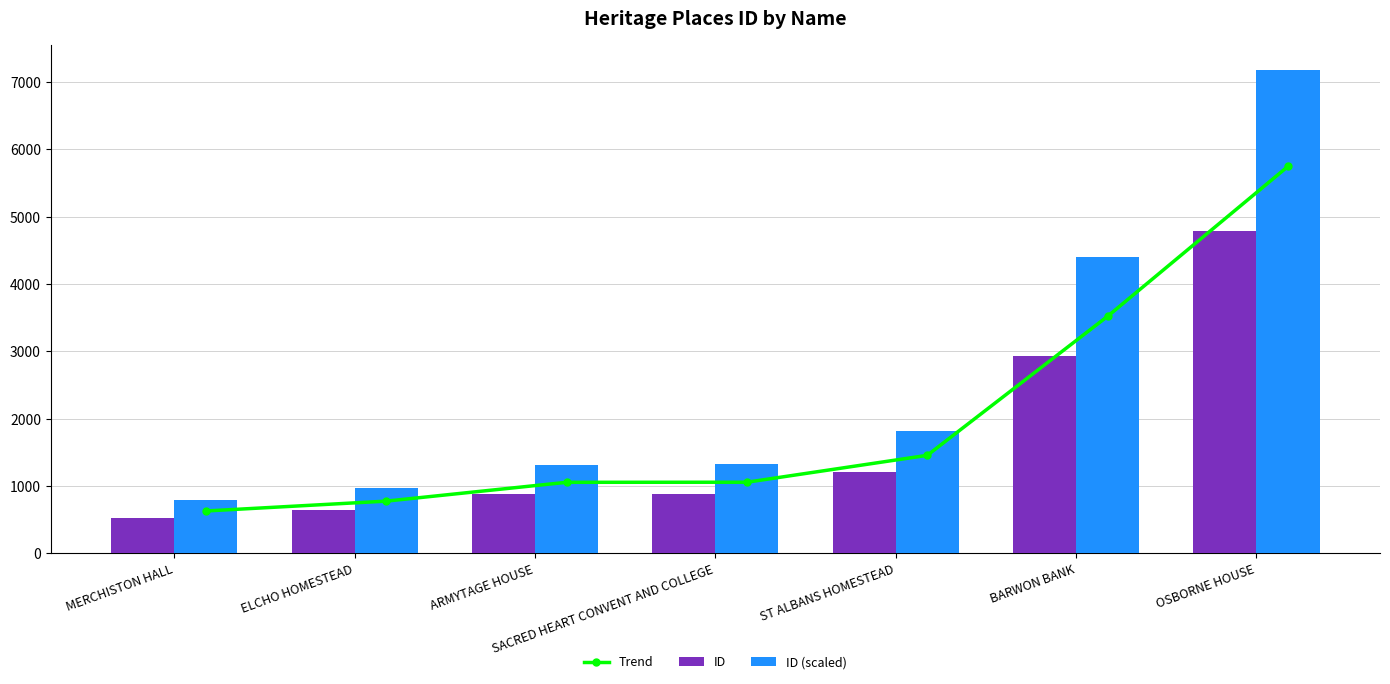

Which label corresponds to the largest value in the chart?

OSBORNE HOUSE